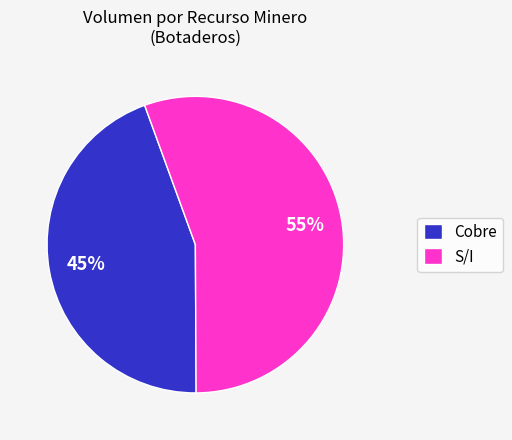

Rank the categories by value from highest to lowest.

S/I, Cobre